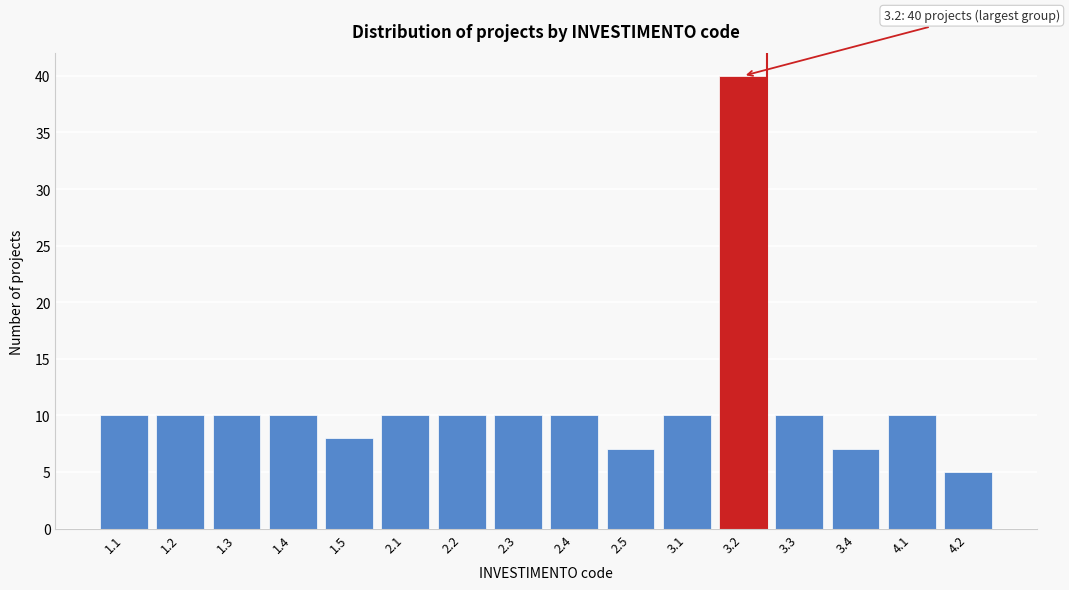

Reading left to right, list all the values displayed in this chart.

10	10	10	10	8	10	10	10	10	7	10	40	10	7	10	5